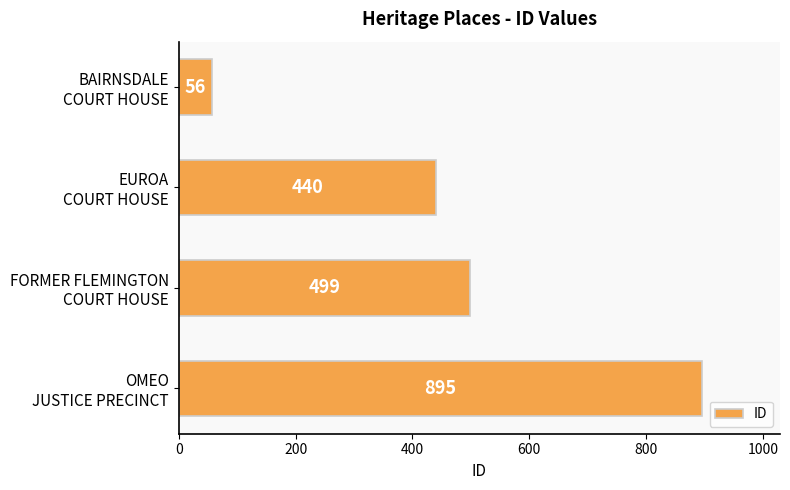

Which category has the highest value across all series?

OMEO
JUSTICE PRECINCT